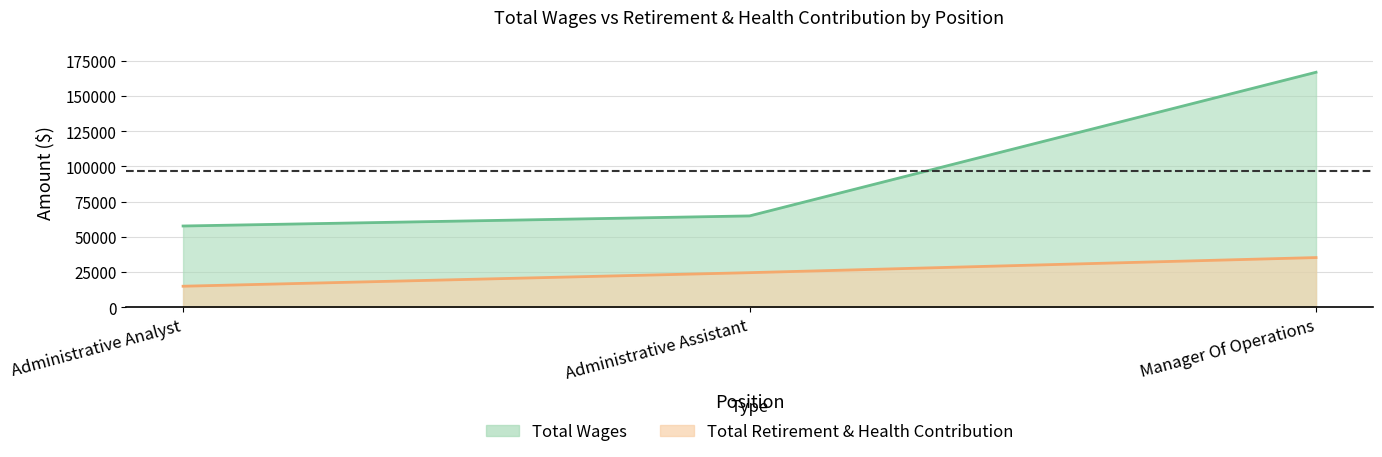

At which category is the sum across all series the highest?

Manager Of Operations